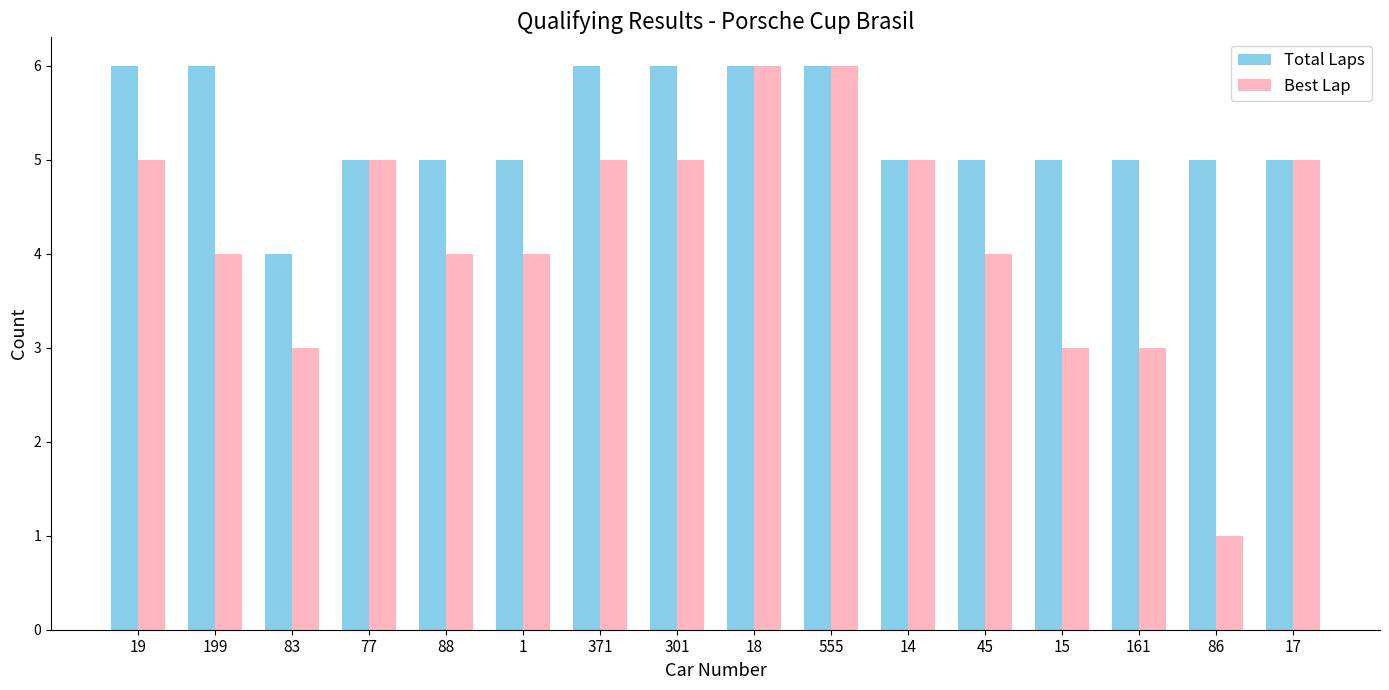

How many data points in Best Lap are less than 5?

8